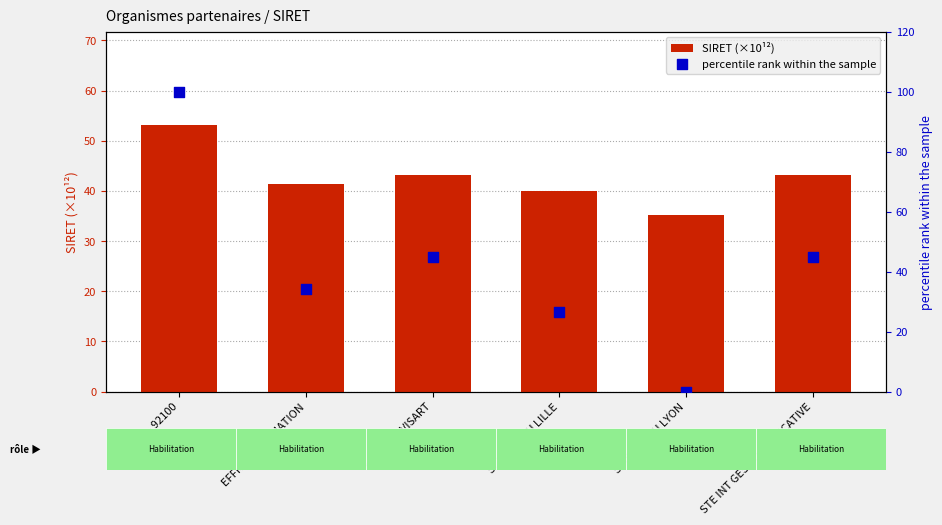

Is the value of SIRET (×10¹²) at SCIENCES-U LYON greater than the value of percentile rank within the sample at SCIENCES-U LILLE?

Yes